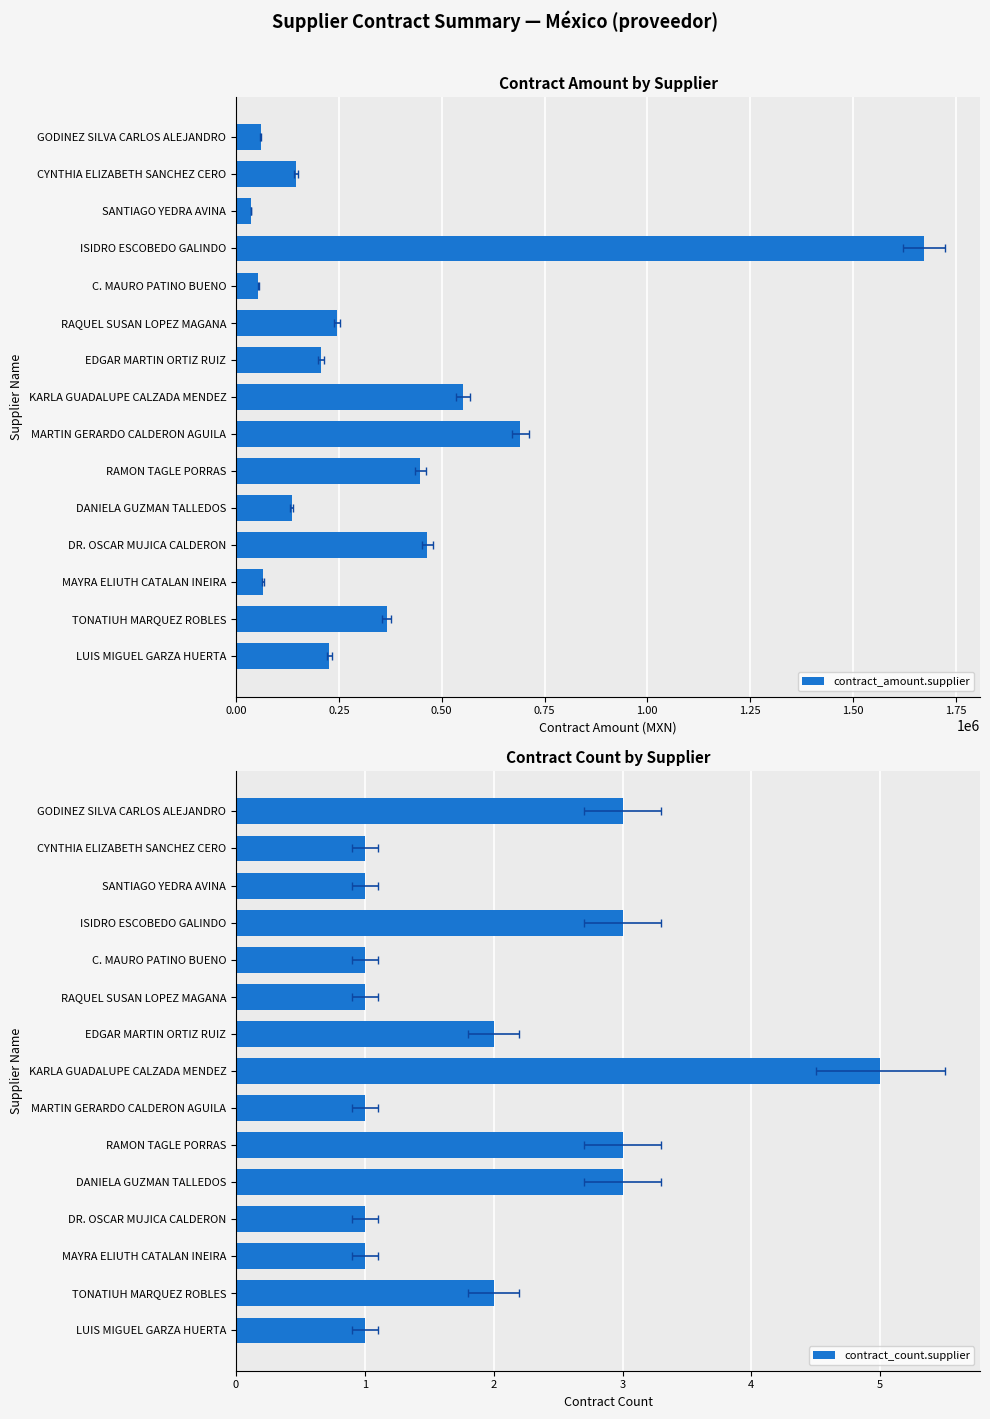

How many bars are there in each group?

2